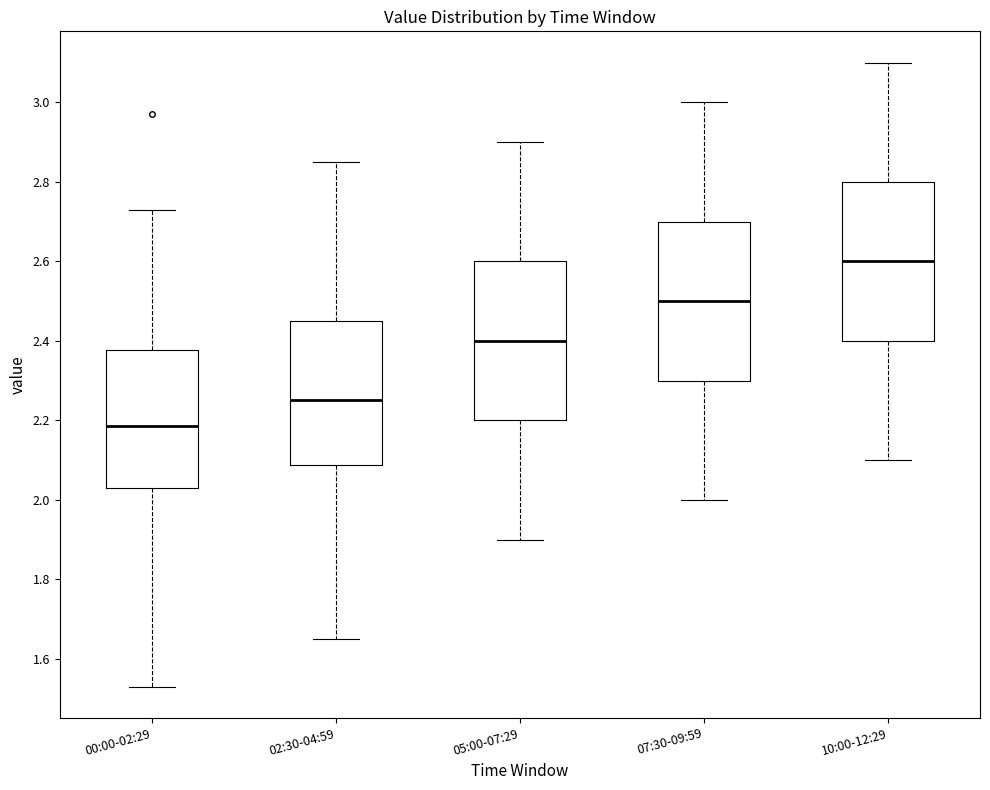

Reading left to right, read every box against the y-axis: the position of its median line, the range the box covers, and the ends of its whiskers. The values are not printed on the chart, so give them approximately, as read against the axis.

00:00-02:29: median 2.18, box 2.04 to 2.38, whiskers 1.54 to 2.74
02:30-04:59: median 2.26, box 2.08 to 2.46, whiskers 1.66 to 2.86
05:00-07:29: median 2.40, box 2.20 to 2.60, whiskers 1.90 to 2.90
07:30-09:59: median 2.50, box 2.30 to 2.70, whiskers 2.00 to 3.00
10:00-12:29: median 2.60, box 2.40 to 2.80, whiskers 2.10 to 3.10